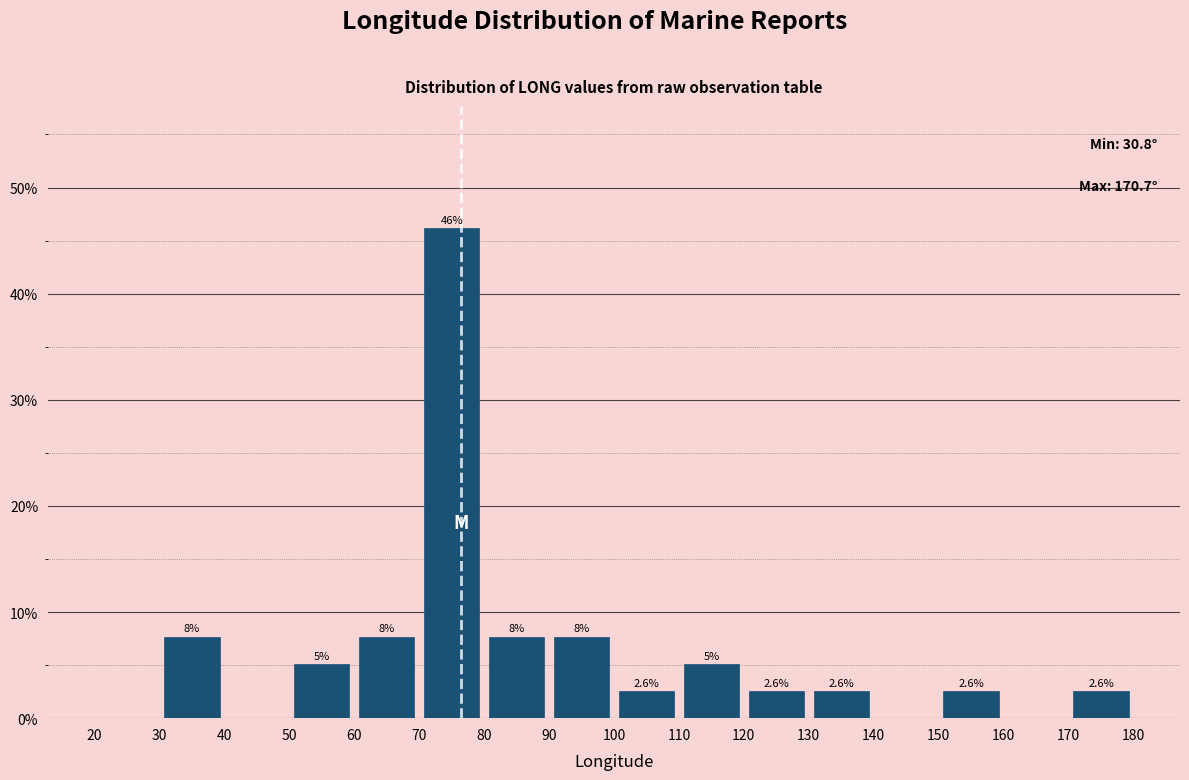

Over which range of the x-axis is the bar tallest?

70 to 80